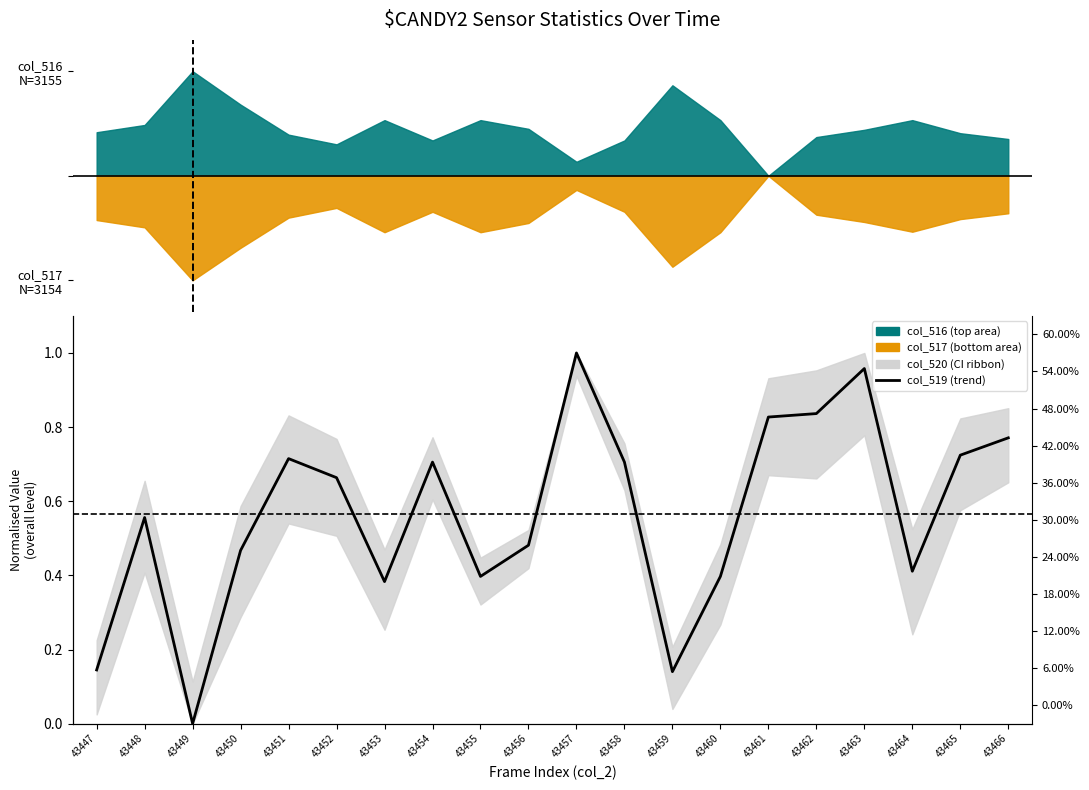

What is the change in value from 43461 to 43465?

-0.1